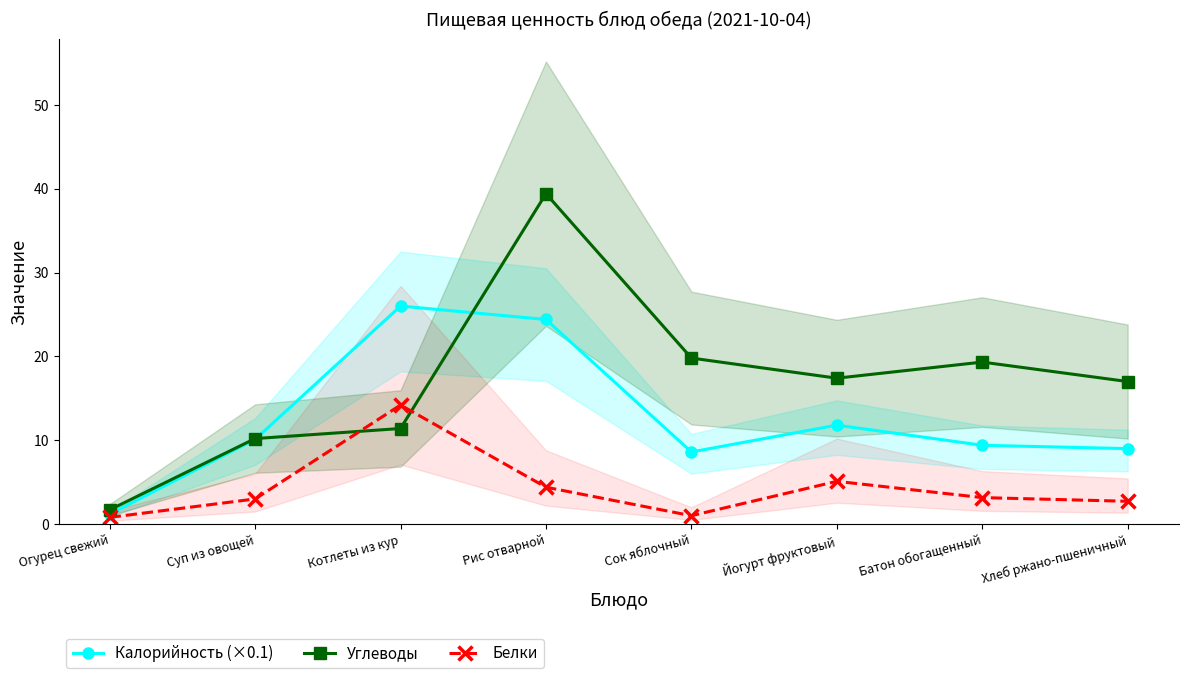

Where do Углеводы and Белки first cross each other?

Суп из овощей and Котлеты из кур